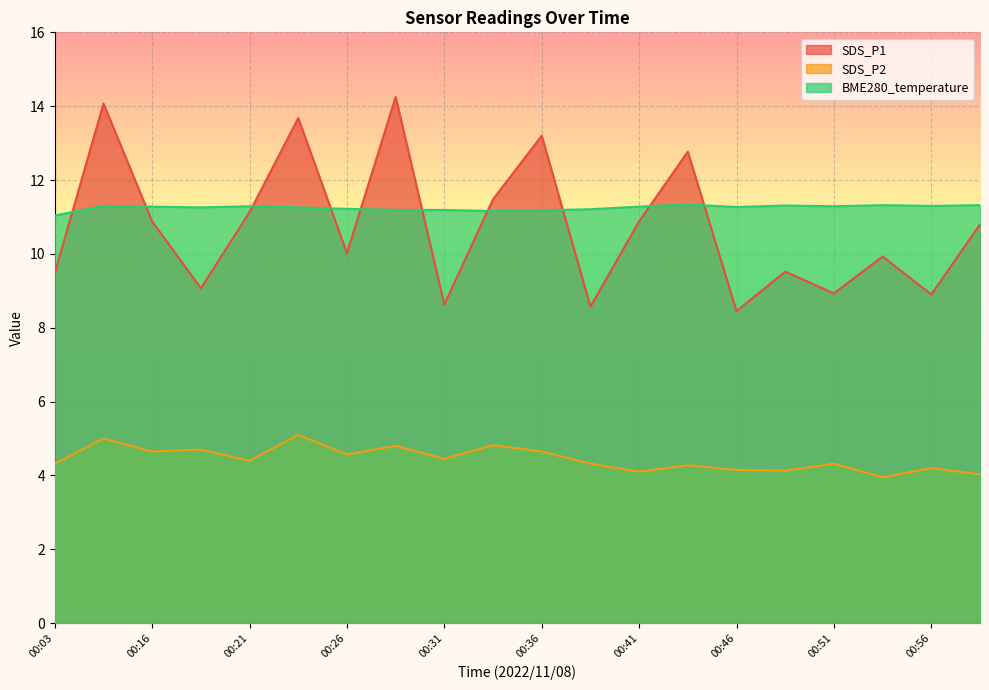

How many intersections are there between BME280_temperature and SDS_P1?

10